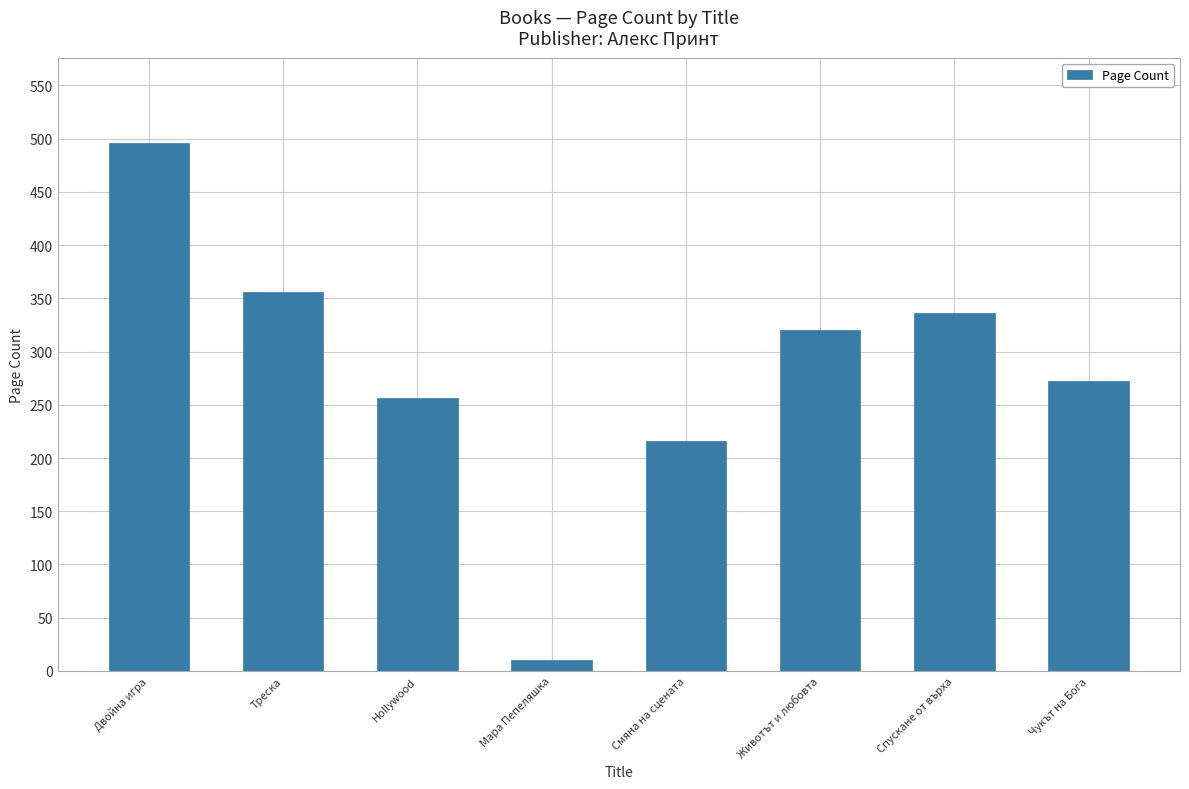

What is the change in value from Треска to Смяна на сцената?

-140